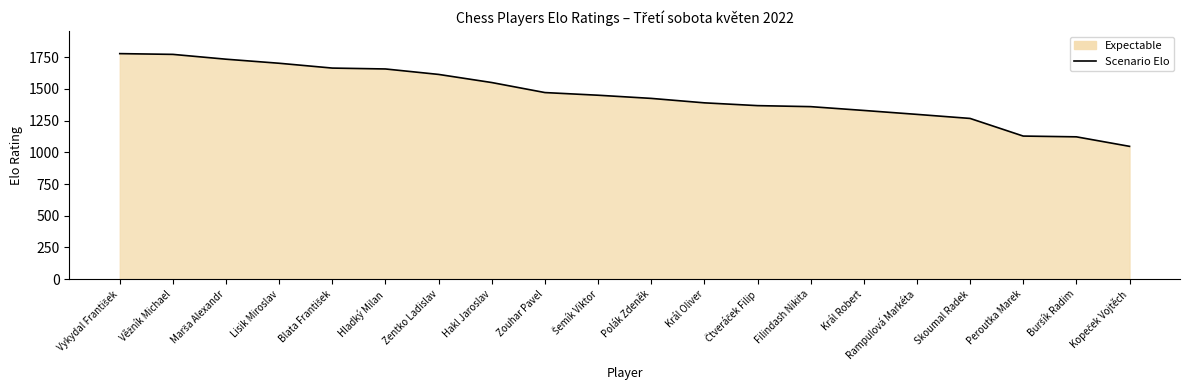

What is the label of the 12th point from the right?

Zouhar Pavel